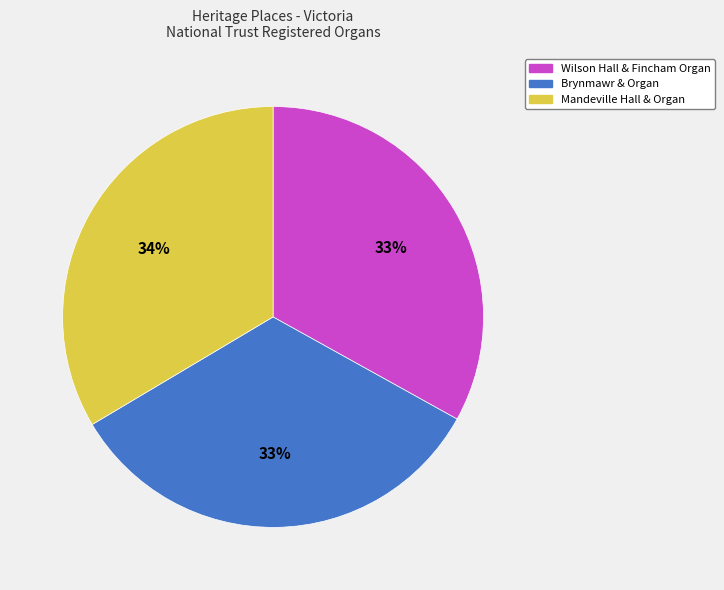

Approximately how many times larger is the value at Brynmawr & Organ compared to Mandeville Hall & Organ?

1.0